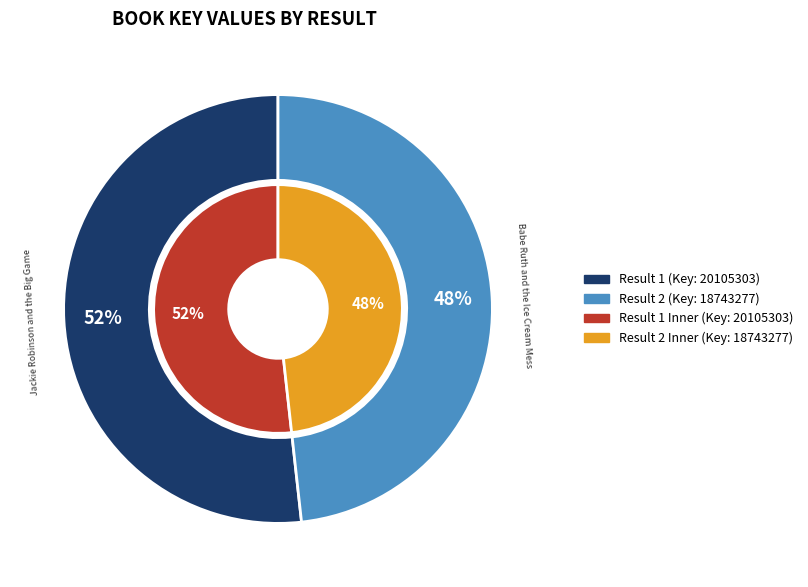

What percentage do Babe Ruth and the Ice Cream Mess and Jackie Robinson and the Big Game together represent?

100.0%